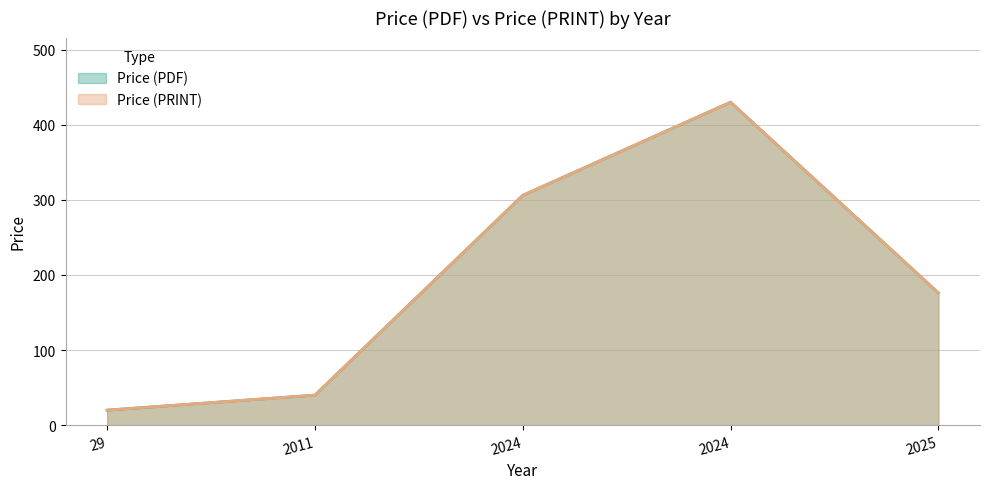

Does the chart have visible grid lines?

Yes